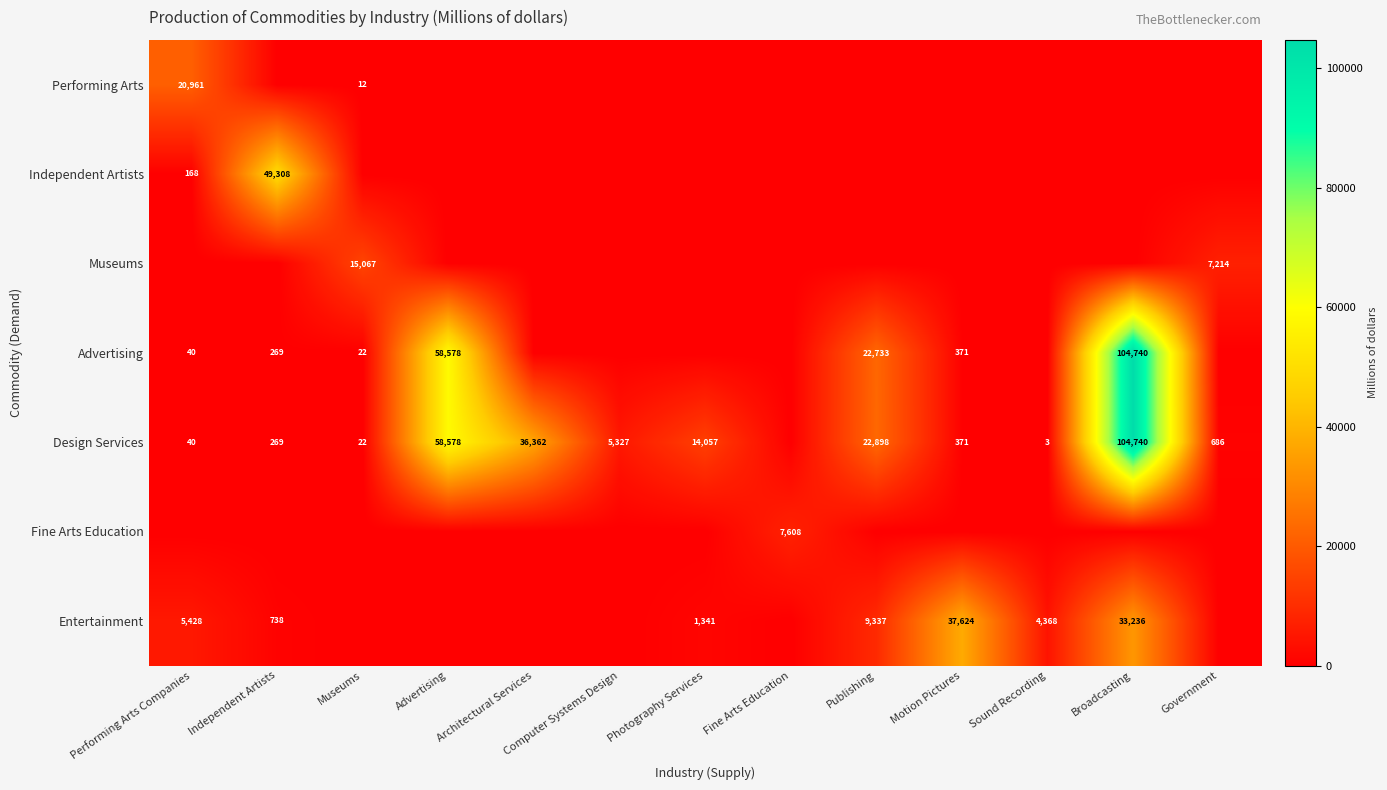

The Independent Artists series shows 168 at Performing Arts Companies. True or false?

True